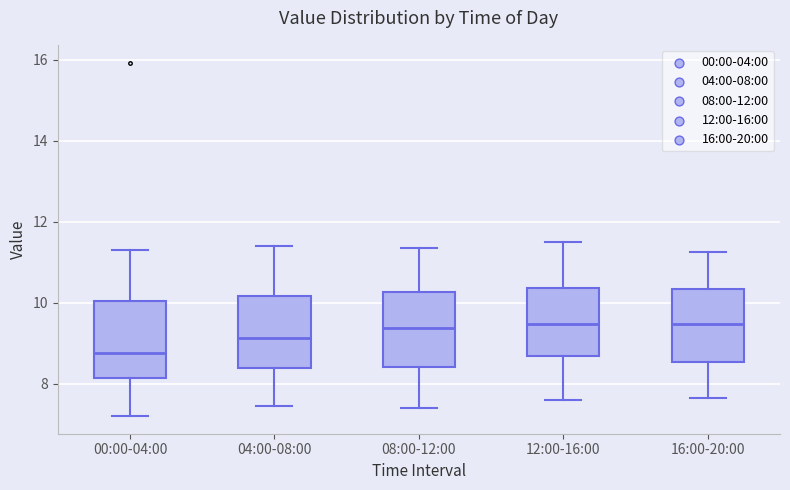

Reading left to right, transcribe this box plot: for each box, give where its median line is, the range the box spans, and where its two whiskers end, as read against the y-axis. The values are not printed on the chart, so give them approximately, as read against the axis.

00:00-04:00: median 8.8, box 8.2 to 10.0, whiskers 7.2 to 11.4
04:00-08:00: median 9.2, box 8.4 to 10.2, whiskers 7.4 to 11.4
08:00-12:00: median 9.4, box 8.4 to 10.2, whiskers 7.4 to 11.4
12:00-16:00: median 9.4, box 8.6 to 10.4, whiskers 7.6 to 11.6
16:00-20:00: median 9.4, box 8.6 to 10.4, whiskers 7.6 to 11.2